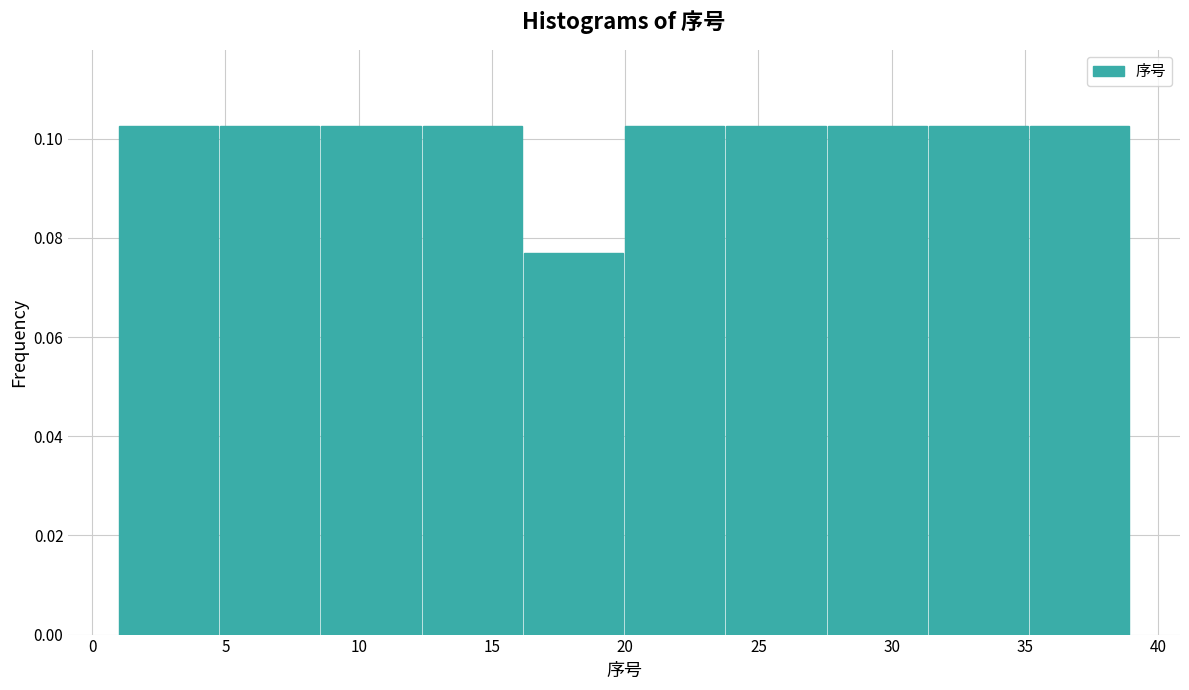

Reading left to right, list every bar in this chart as the range it spans on the x-axis followed by its height. Neither the bar edges nor the heights are printed on the chart, so give them approximately, as read against the axes.

1.0 to 4.8: 0.102
4.8 to 8.6: 0.102
8.6 to 12.4: 0.102
12.4 to 16.2: 0.102
16.2 to 20.0: 0.076
20.0 to 23.8: 0.102
23.8 to 27.6: 0.102
27.6 to 31.4: 0.102
31.4 to 35.2: 0.102
35.2 to 39.0: 0.102